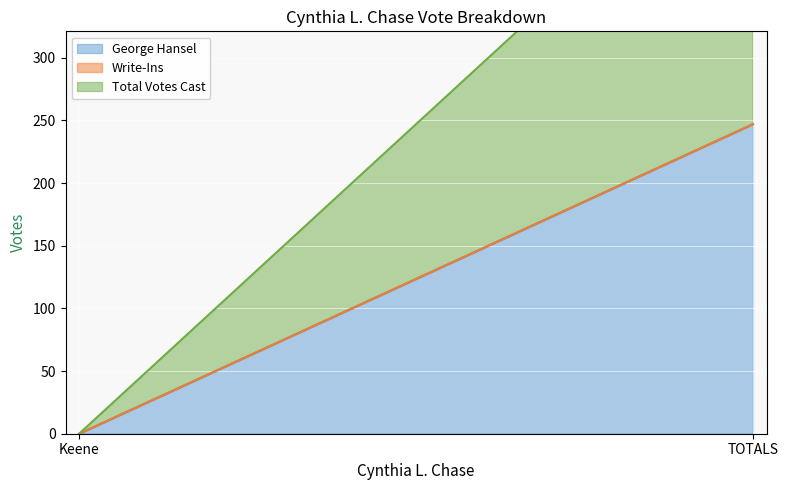

Which has a higher value, TOTALS or Keene?

TOTALS